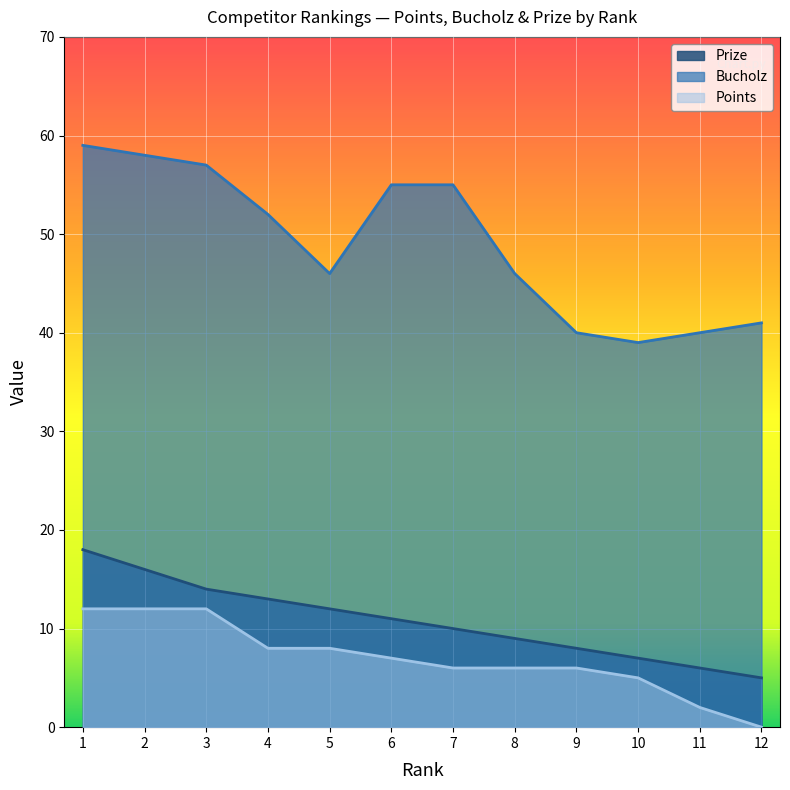

True or false: Bucholz and Prize cross at least once.

False